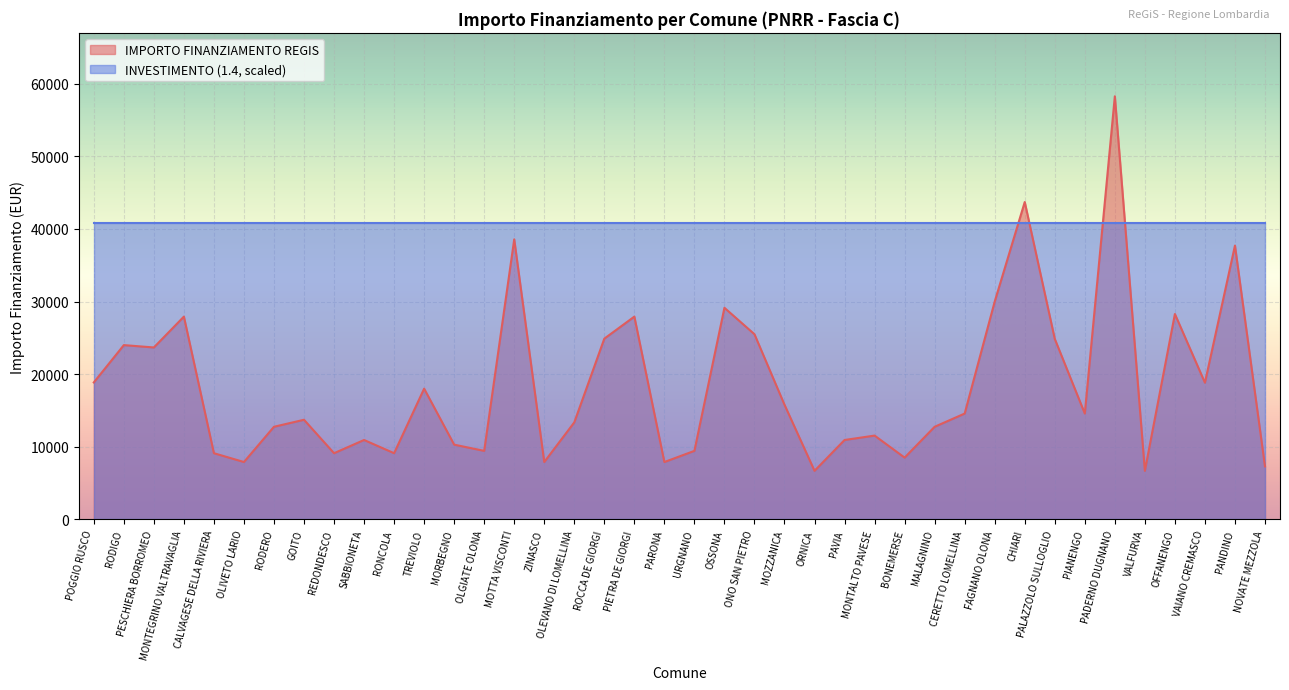

The value at POGGIO RUSCO is 18854. True or false?

True